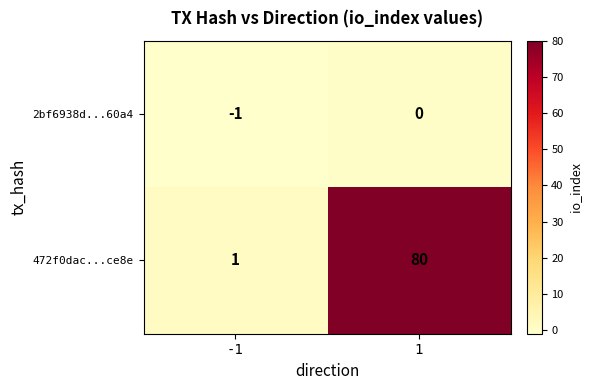

List the series in order of their peak value, lowest first.

2bf6938d...60a4, 472f0dac...ce8e